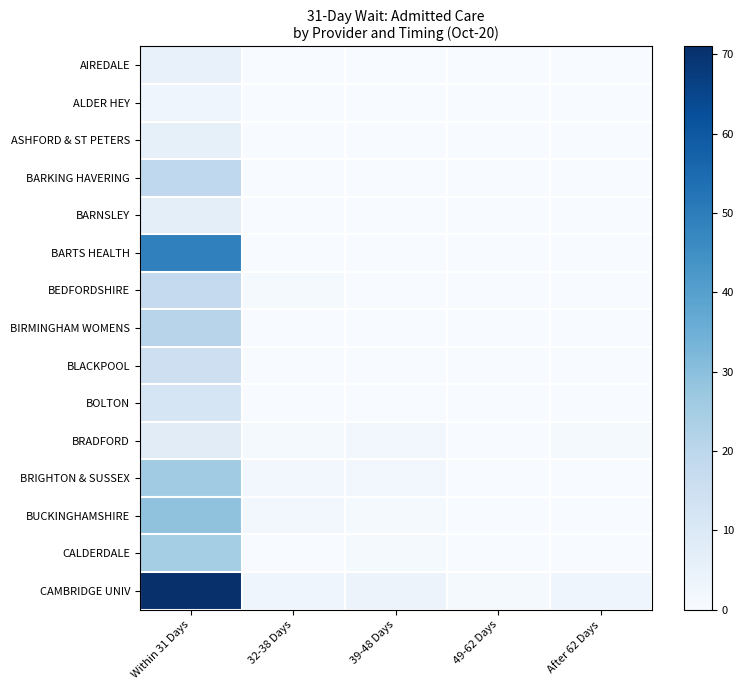

Which series has the largest range (max minus min)?

CAMBRIDGE UNIV